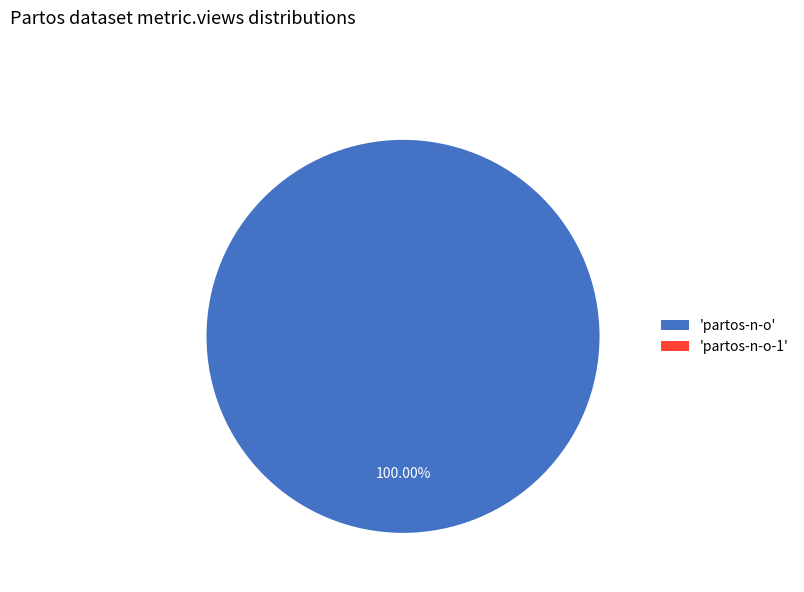

Is it true that partos-n-o-1 is 0% of the pie?

True